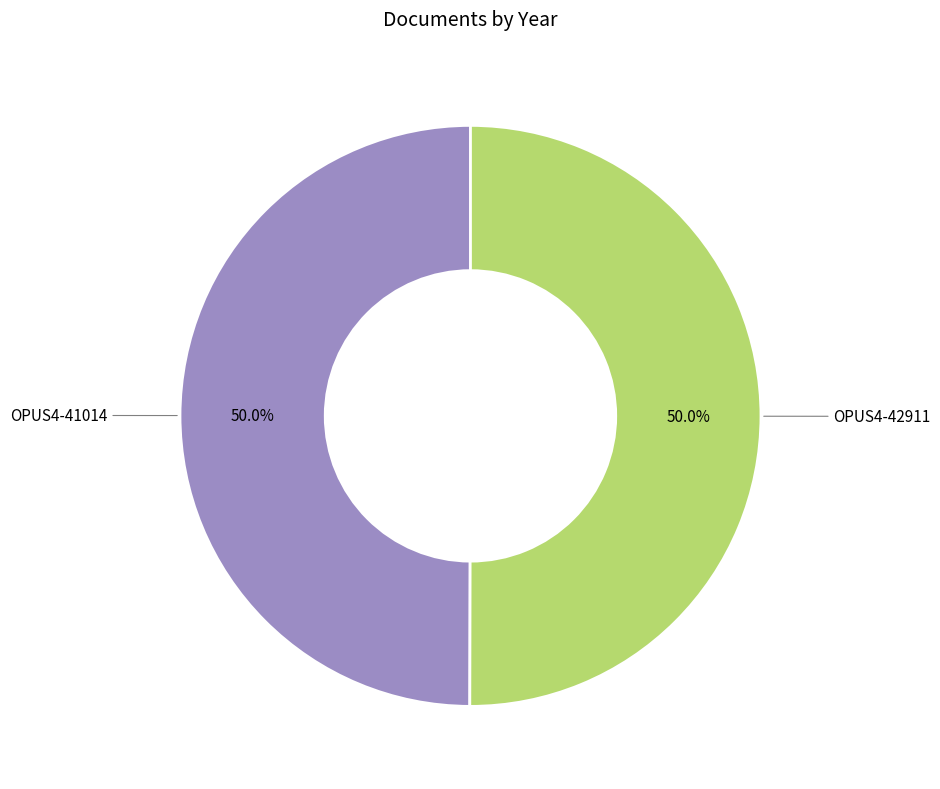

The OPUS4-42911 slice represents 50% of the pie. True or false?

True